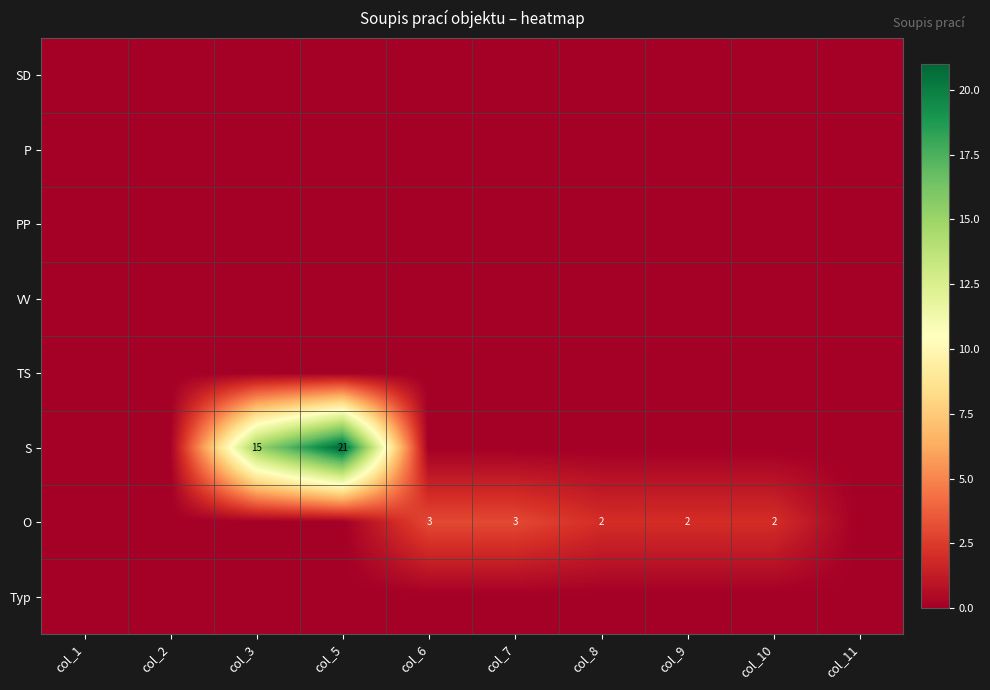

The value of O at col_9 is 3. True or false?

False